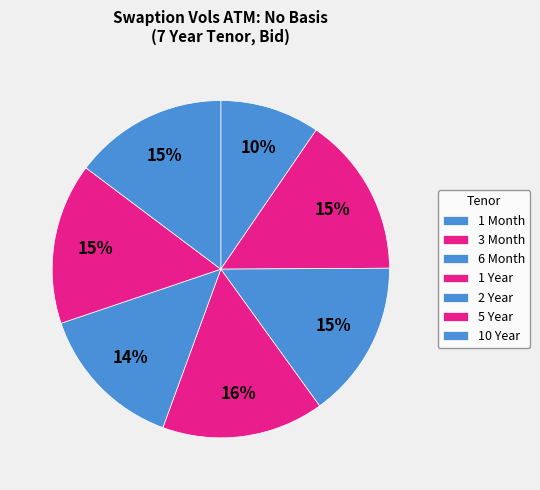

Is there any slice that represents more than half of the pie?

No